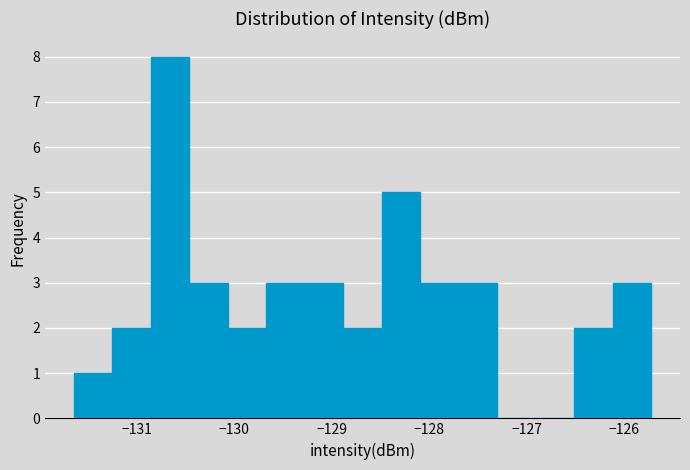

Around what value on the x-axis is the tallest bar? Give the approximate position of its centre, as read against the axis.

-130.7